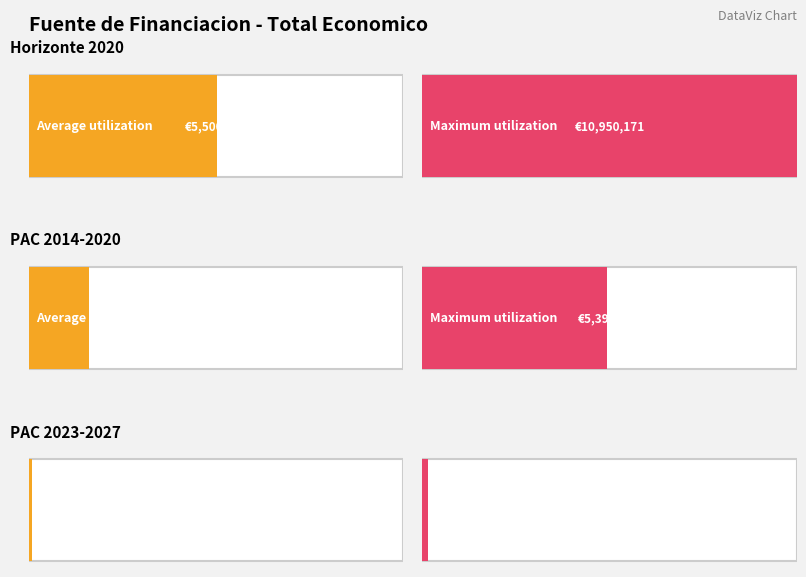

What is the label of the 7th bar from the right?

PAC 2014-2020